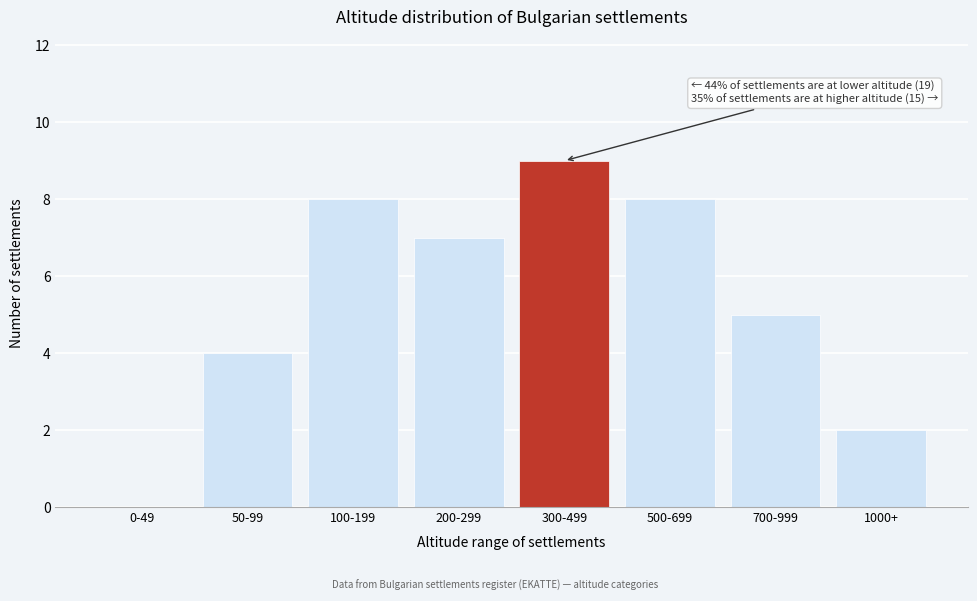

Reading left to right, what are all the values shown in this chart?

0-49=0	50-99=4	100-199=8	200-299=7	300-499=9	500-699=8	700-999=5	1000+=2